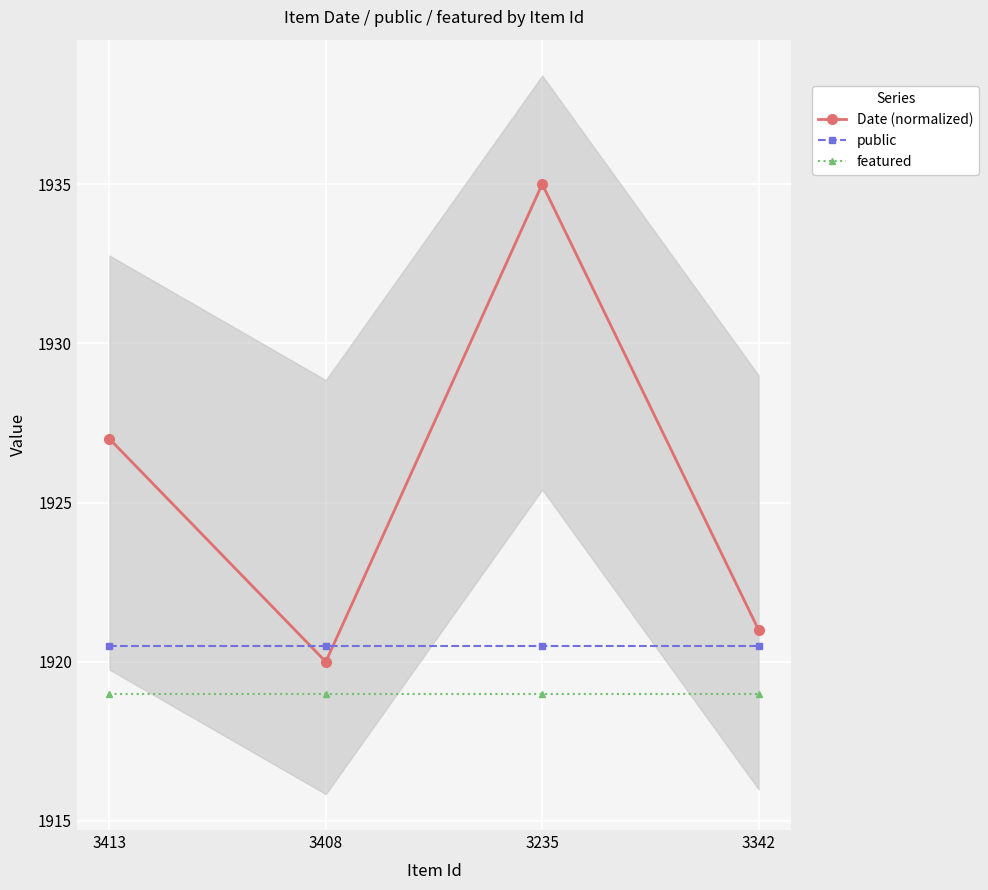

What is the average value of the featured series?

1919.0